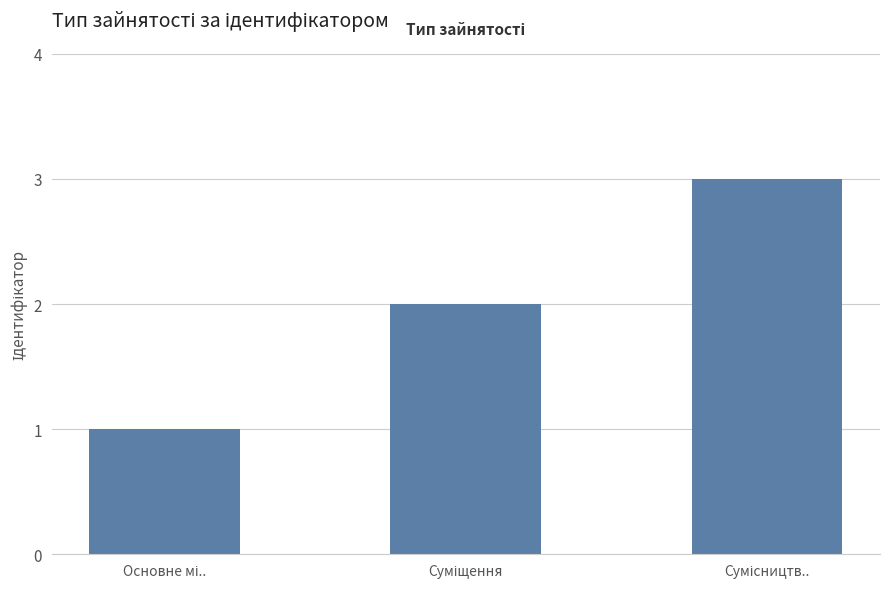

What is the greatest value displayed?

3